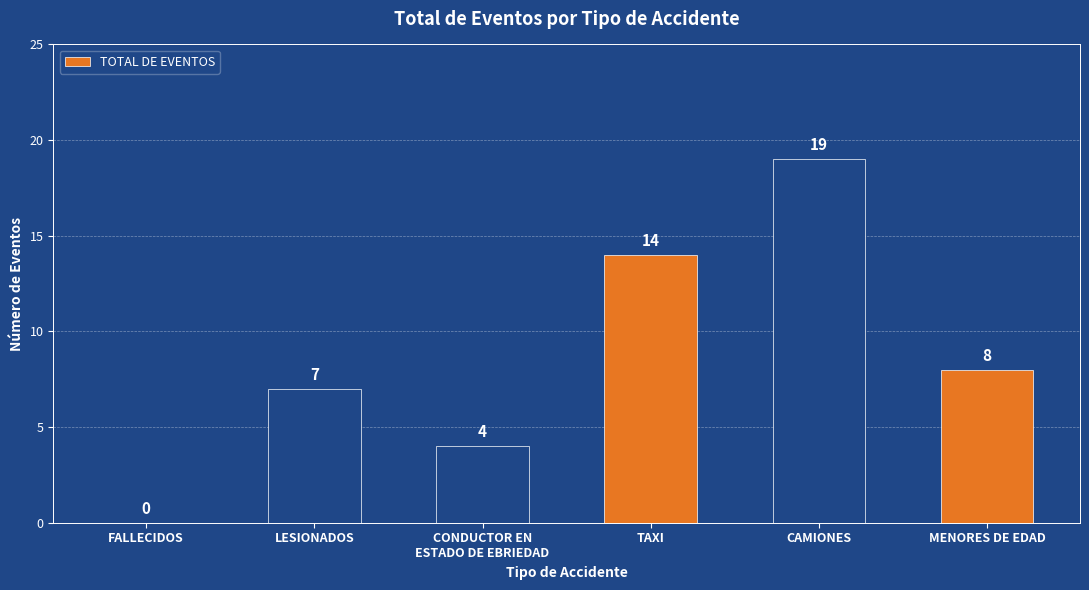

What is the maximum value shown in the chart?

19